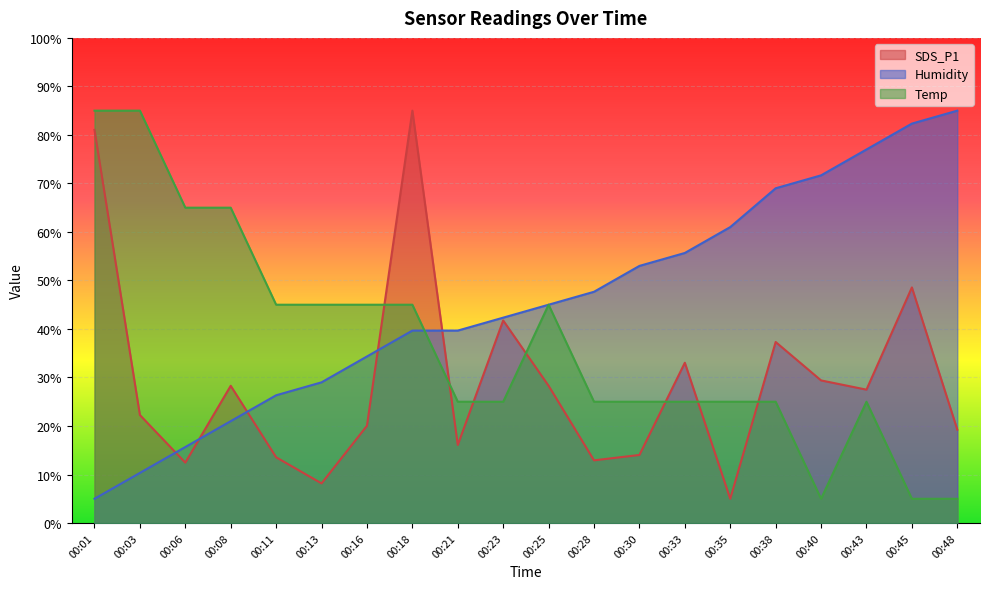

What is the sum of the Humidity values at 00:21 and 00:45?

122.0